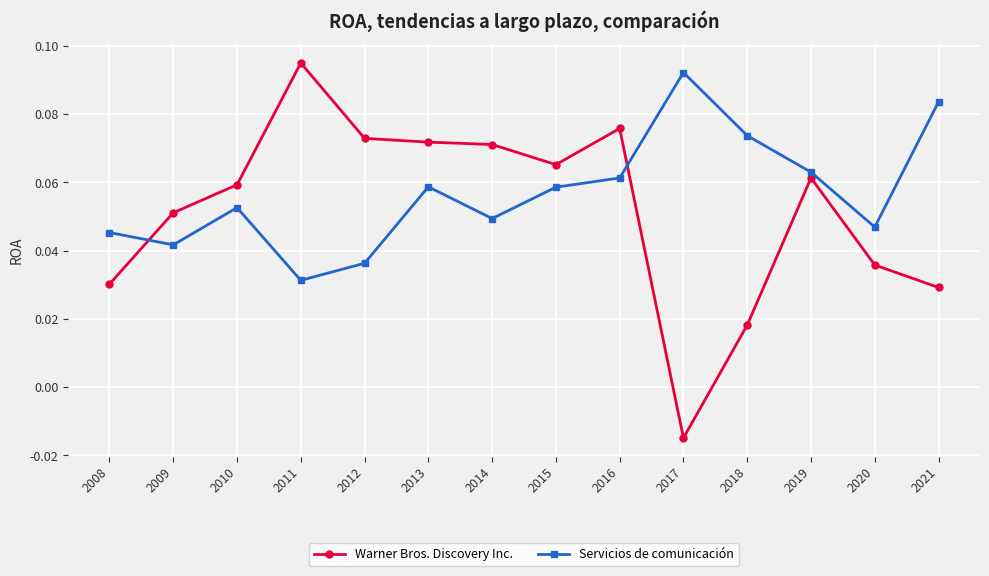

Rank the series by their average value, from highest to lowest.

Servicios de comunicación, Warner Bros. Discovery Inc.